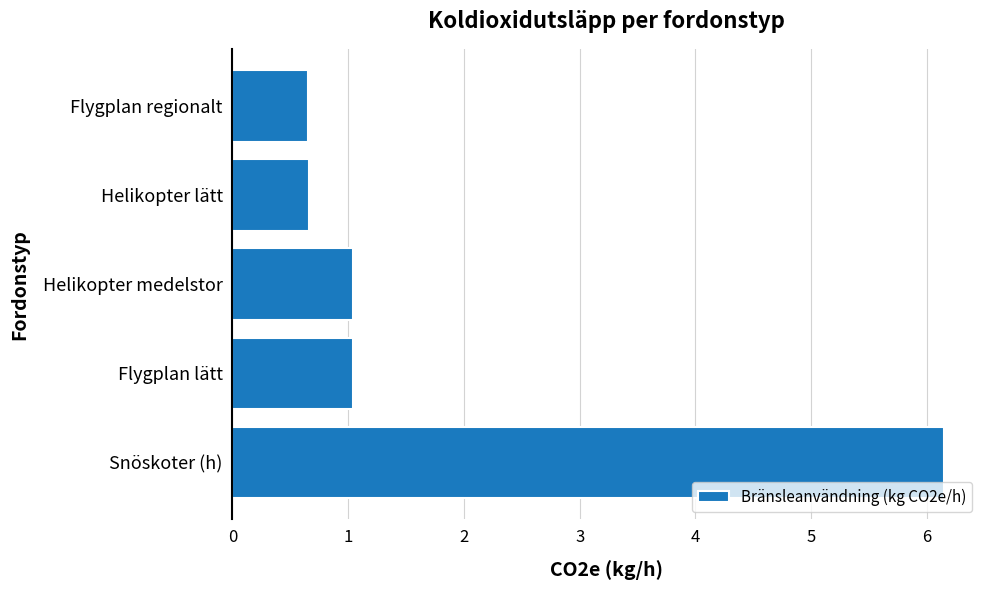

Which has a higher value, Snöskoter (h) or Helikopter lätt?

Snöskoter (h)